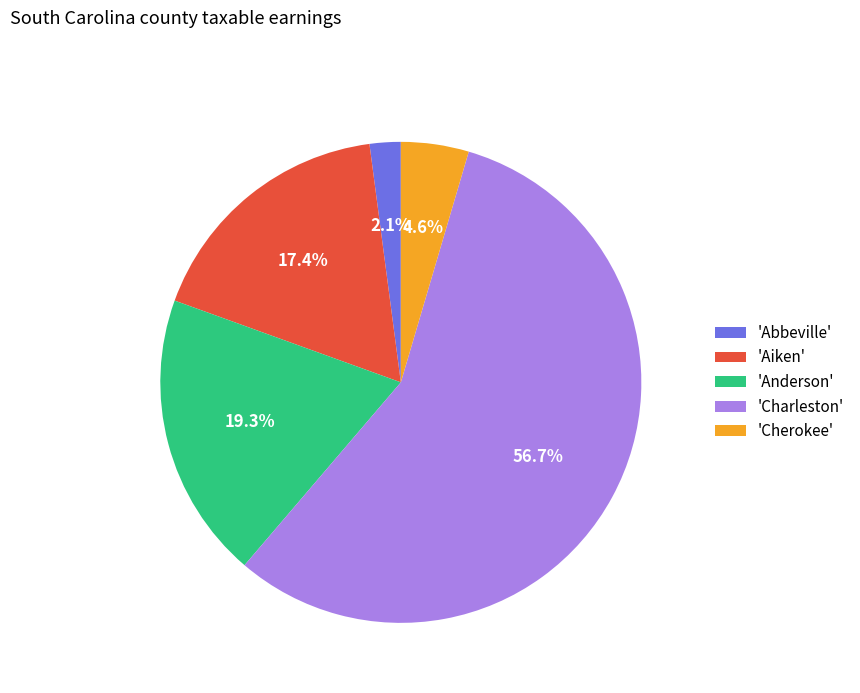

What is the ratio of the value at 'Anderson' to the value at 'Charleston'?

0.3